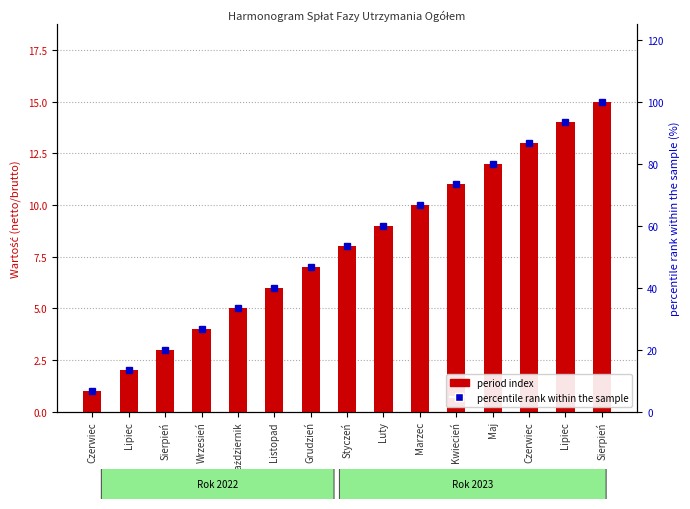

What are all the series names shown in the legend?

period index, percentile rank within the sample